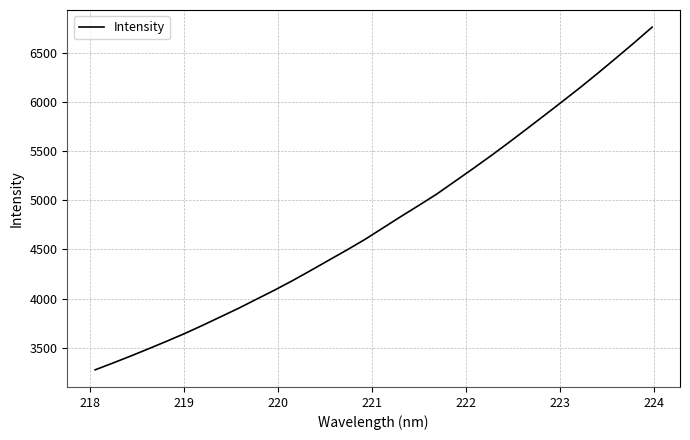

What is the greatest value displayed?

6757.8